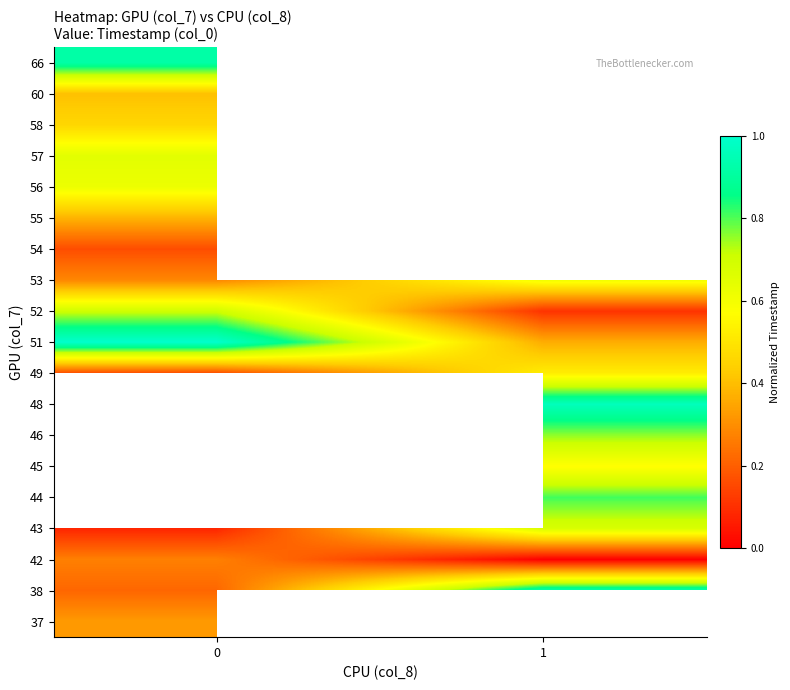

What is the maximum value shown in the chart?

1.0